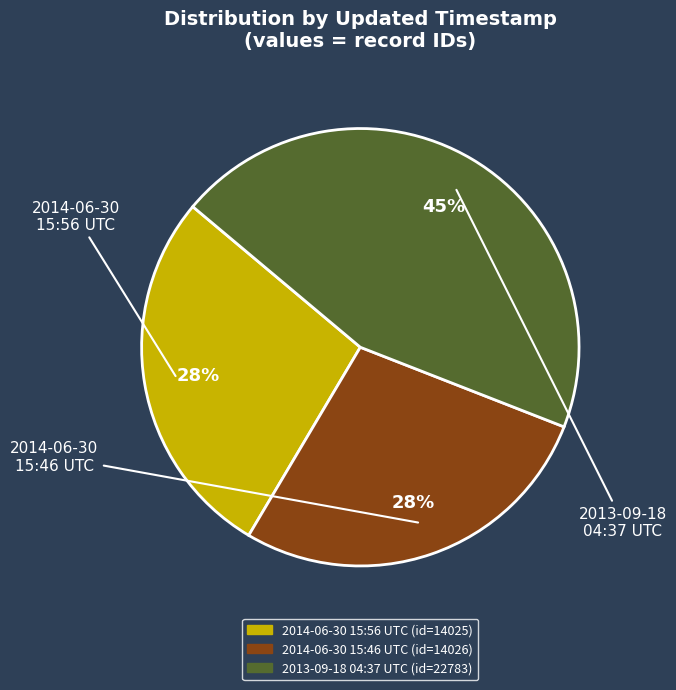

To the nearest percent, what is the average slice percentage?

33%